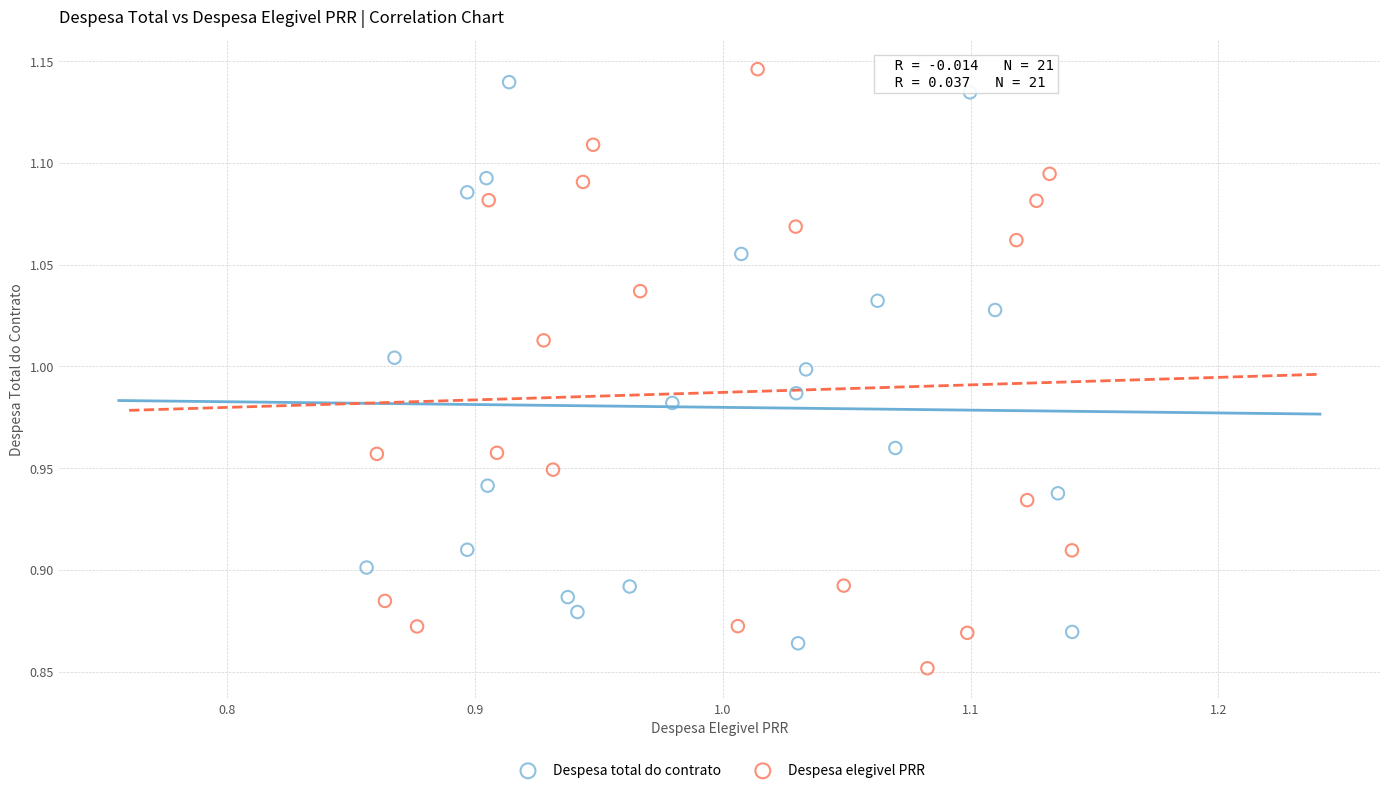

Which series reaches the maximum Y coordinate?

Despesa elegivel PRR